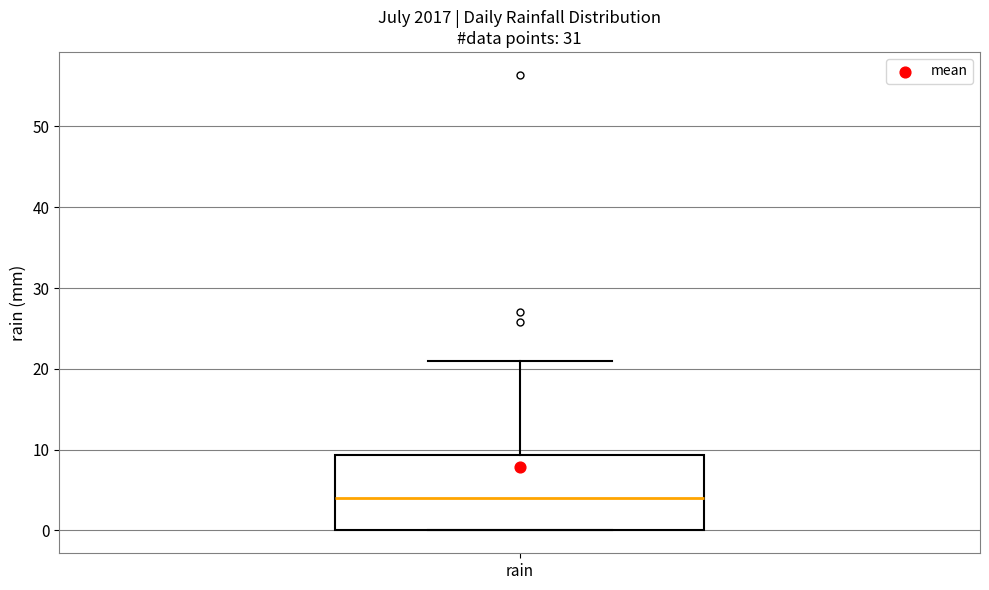

Read this box plot against the y-axis: the position of the median line, the range covered by the box, and the ends of both whiskers. The values are not printed on the chart, so give them approximately, as read against the axis.

median 4, box 0 to 9, whiskers 0 to 21